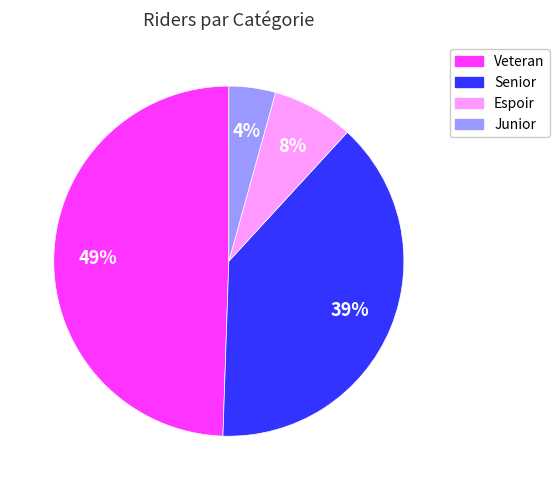

Is the sum of Espoir and Veteran greater than half?

Yes